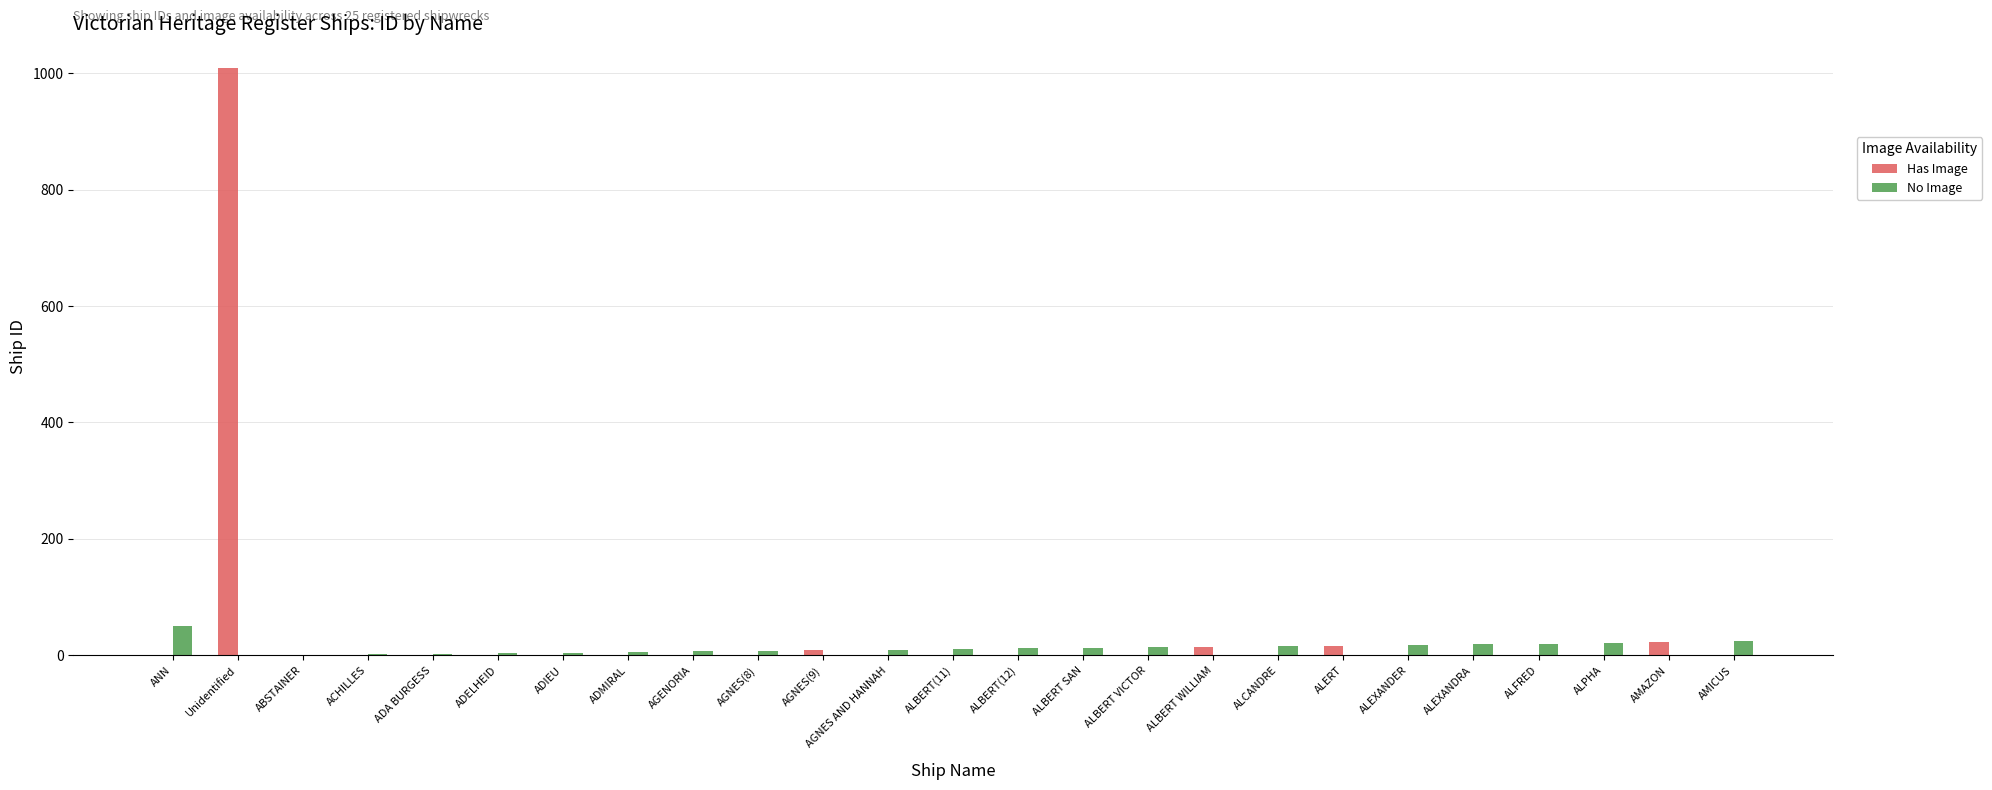

Between Unidentified and ALBERT VICTOR, which series saw the biggest shift?

Has Image